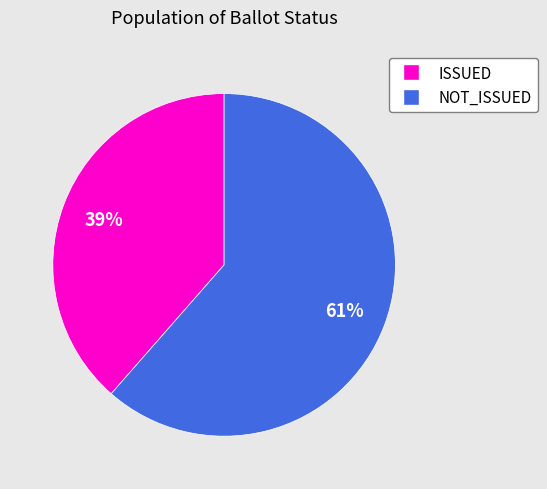

Does ISSUED account for over 50% of the chart?

No